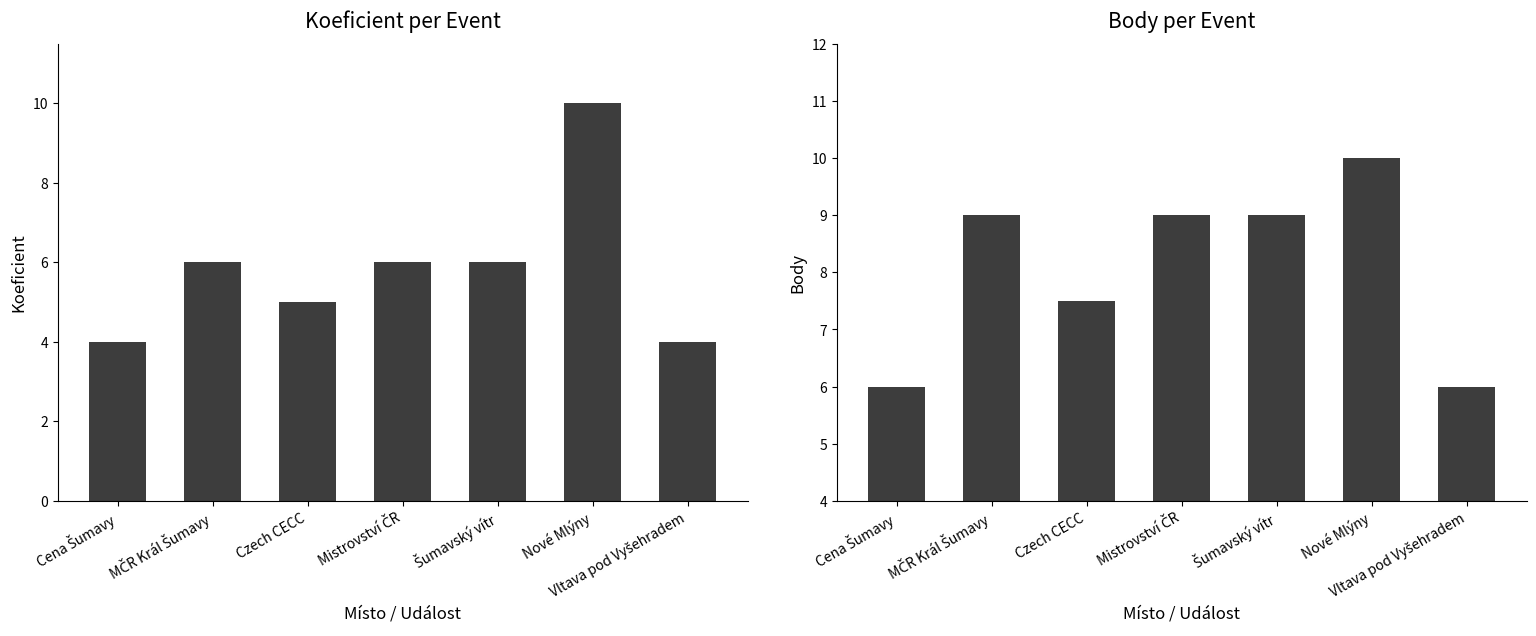

At which label does Koeficient first exceed 6?

Nové Mlýny